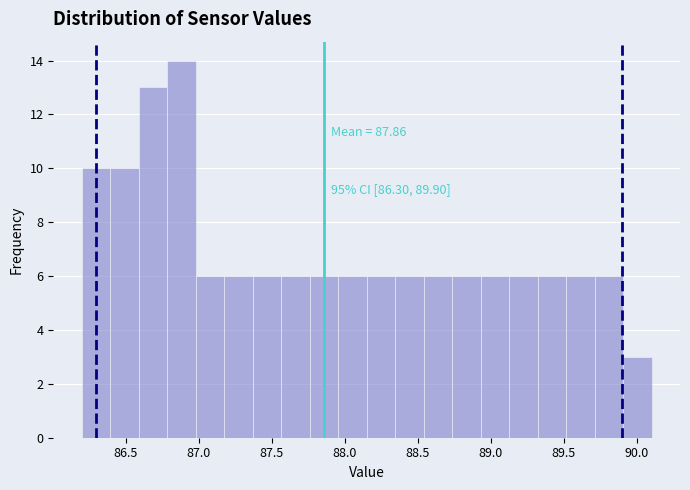

Read against the x-axis, roughly where is the centre of the tallest bar?

86.90